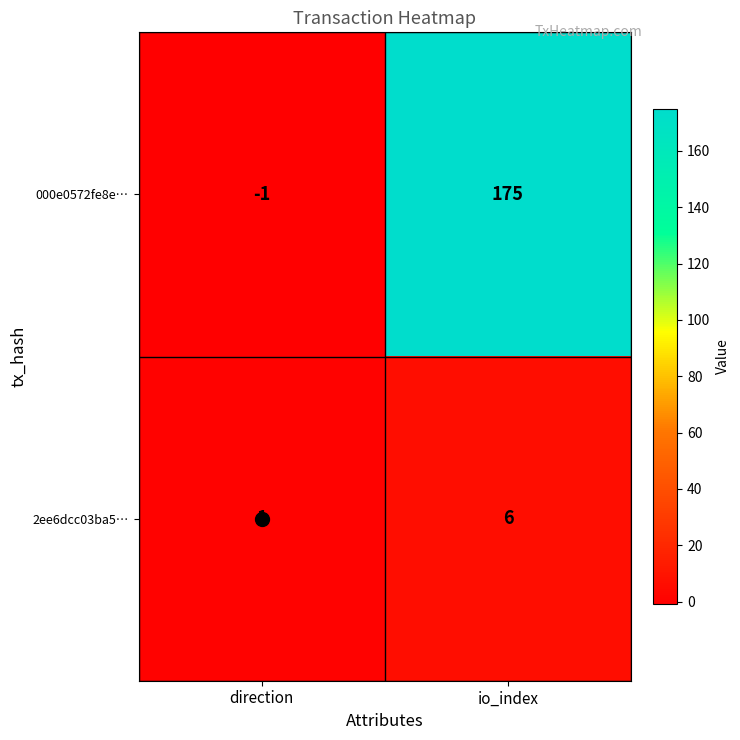

Count the number of data series in this chart.

2